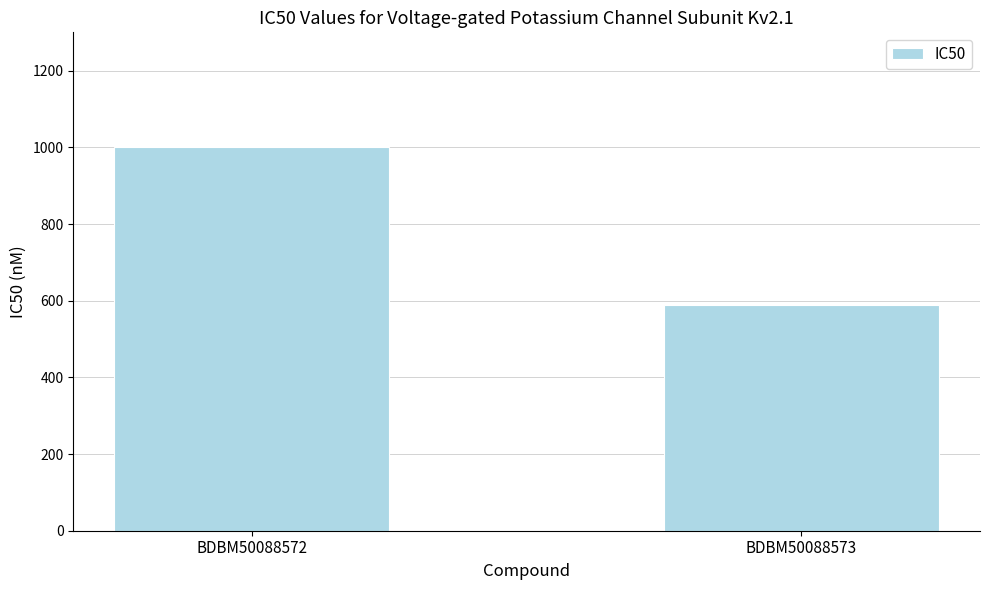

What is the average value?

795